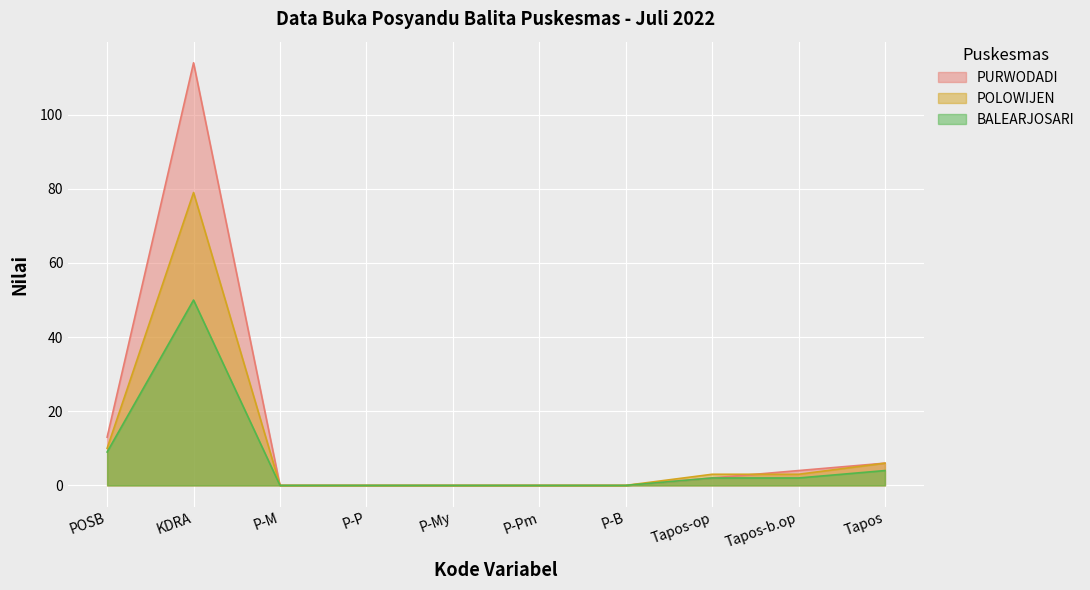

True or false: PURWODADI has more than 2 interior local peaks.

False